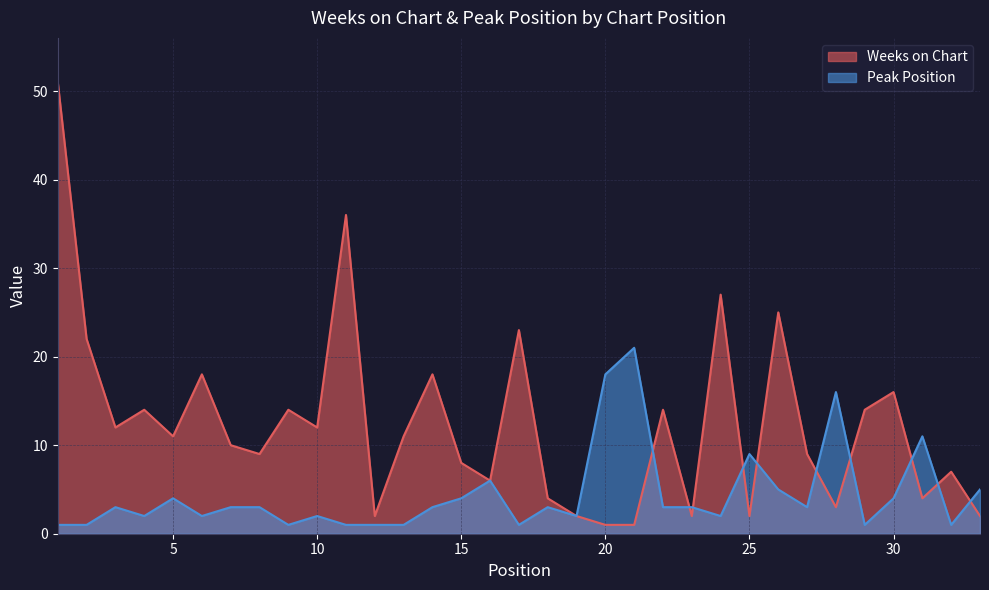

At which category is the sum across all series the highest?

1